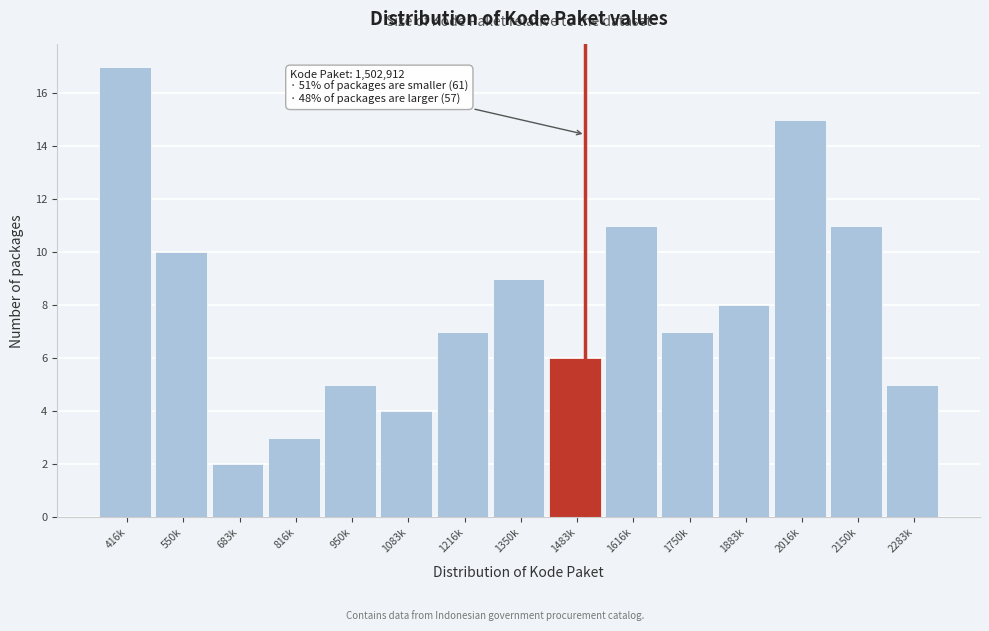

Reading right to left, list all the values displayed in this chart.

5	11	15	8	7	11	6	9	7	4	5	3	2	10	17